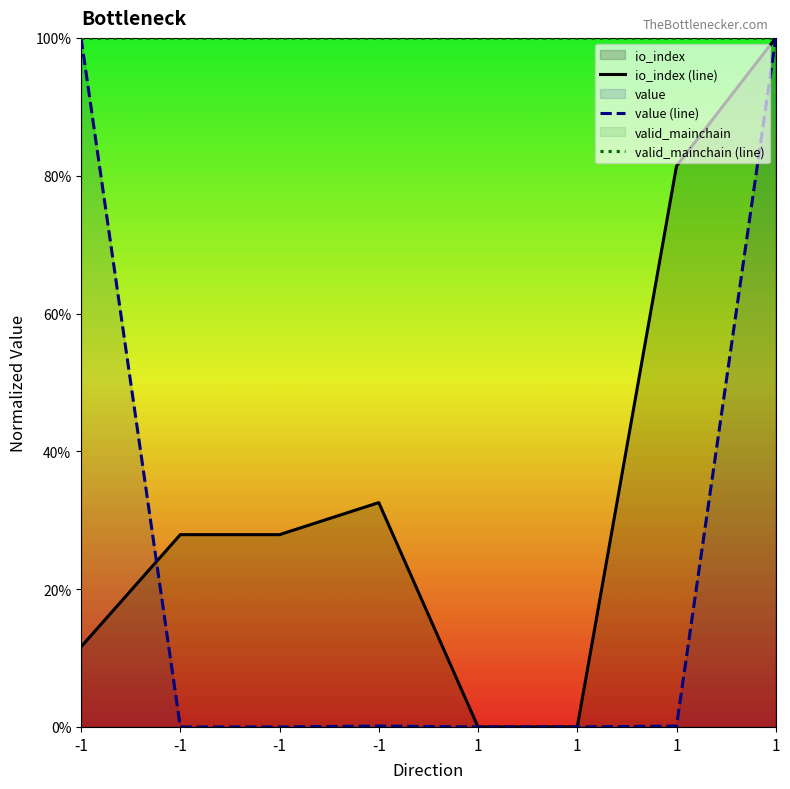

Does the chart have visible grid lines?

No